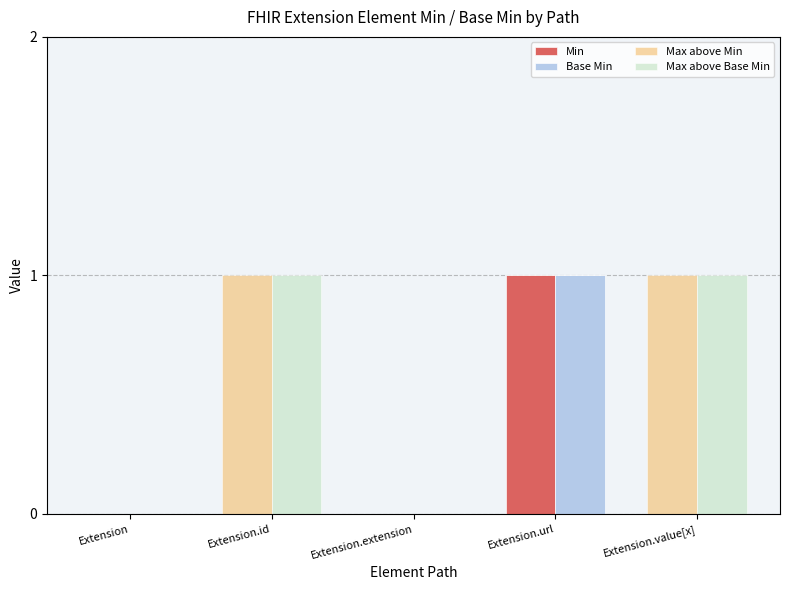

What is the highest value of the Max above Base Min series?

1